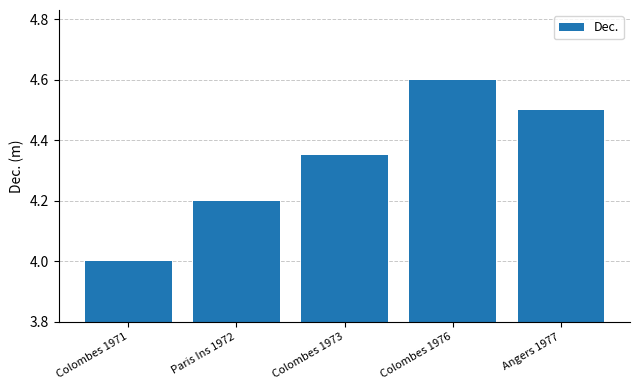

What is the difference between the second highest and minimum values?

0.5